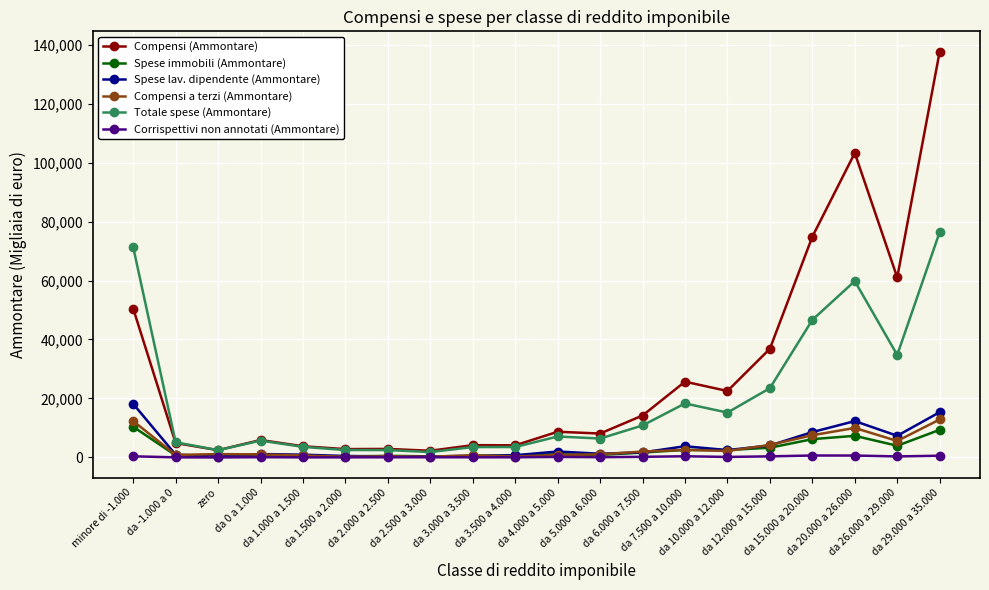

Is this an area chart (filled region under the line)?

No